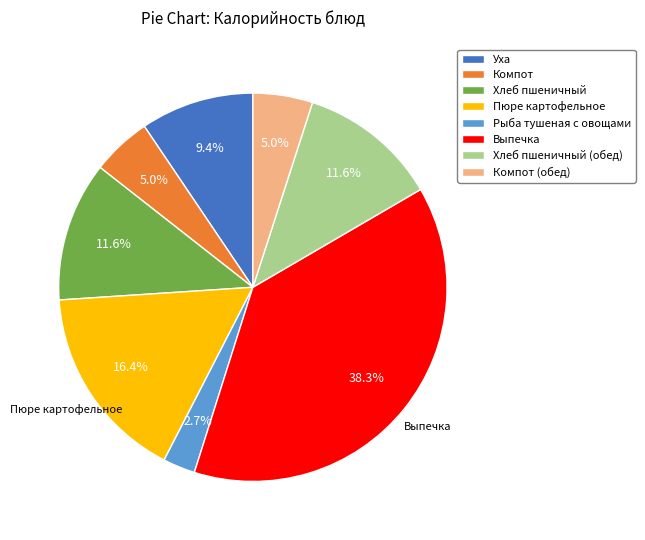

What percentage is the Уха slice, to the nearest percent?

9%